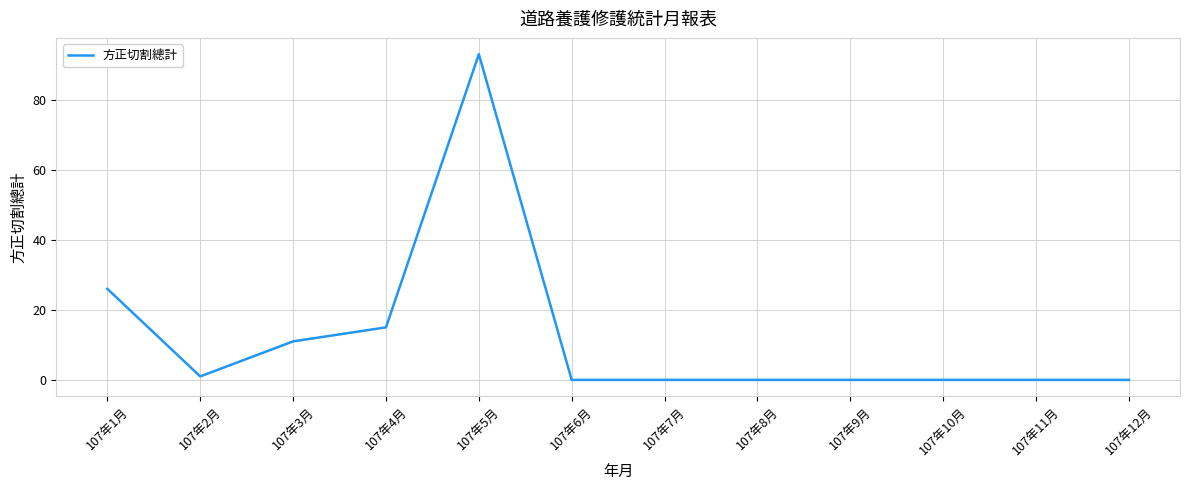

Where is the first local minimum?

107年2月